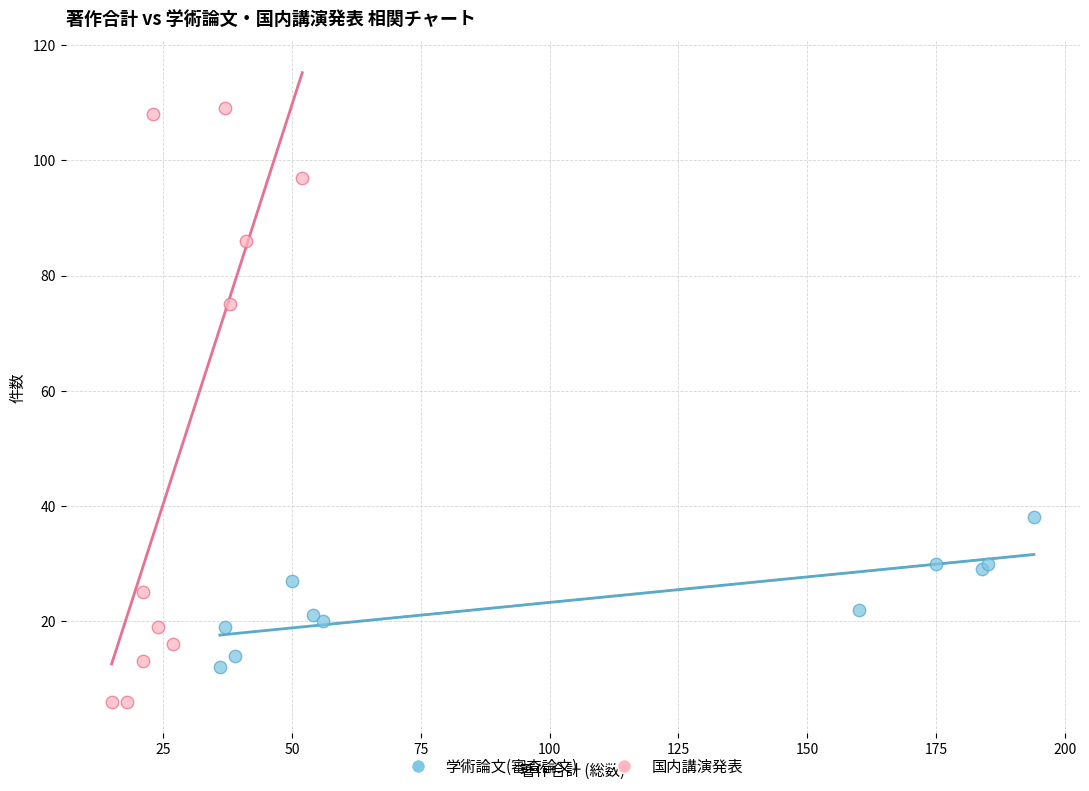

Which series contains the highest Y value?

国内講演発表